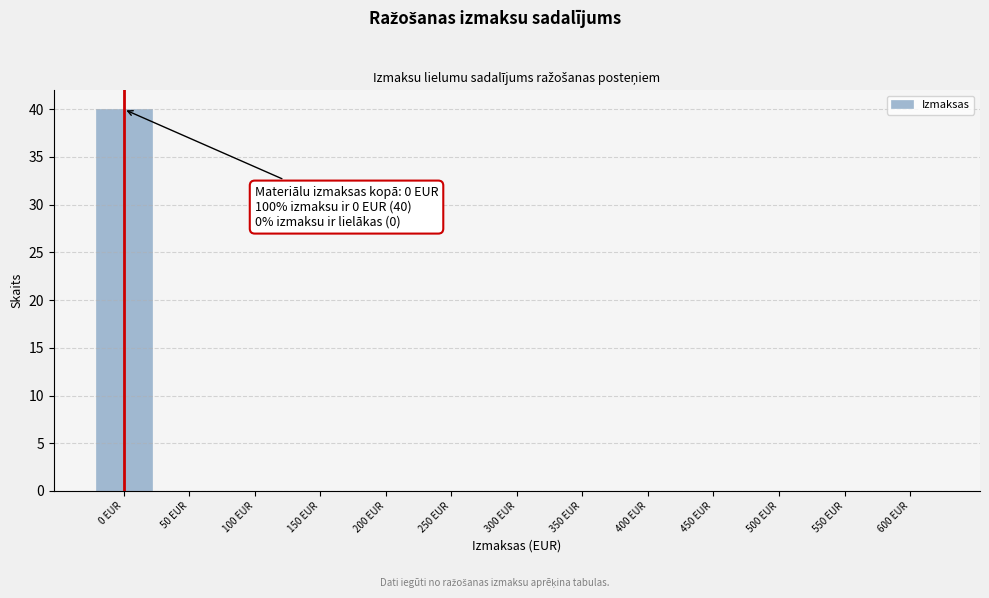

Reading left to right, what are all the values shown in this chart?

0 EUR=40	50 EUR=0	100 EUR=0	150 EUR=0	200 EUR=0	250 EUR=0	300 EUR=0	350 EUR=0	400 EUR=0	450 EUR=0	500 EUR=0	550 EUR=0	600 EUR=0